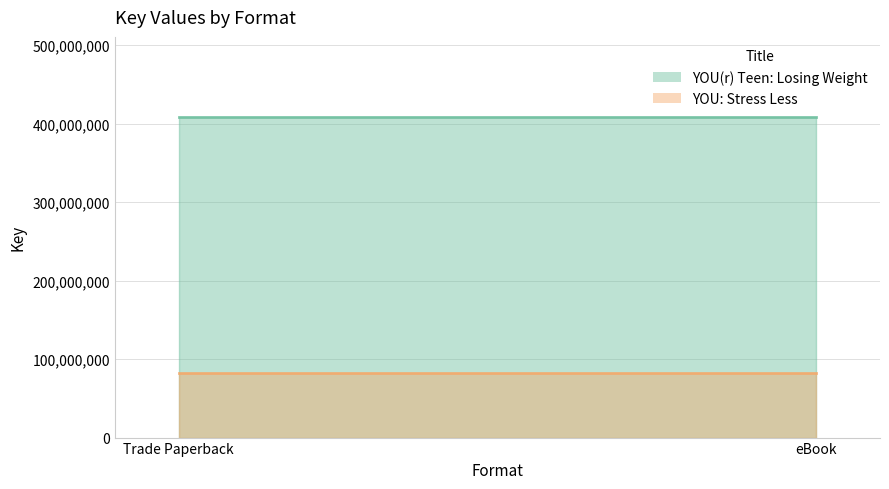

Which category has the highest value across all series?

Trade Paperback